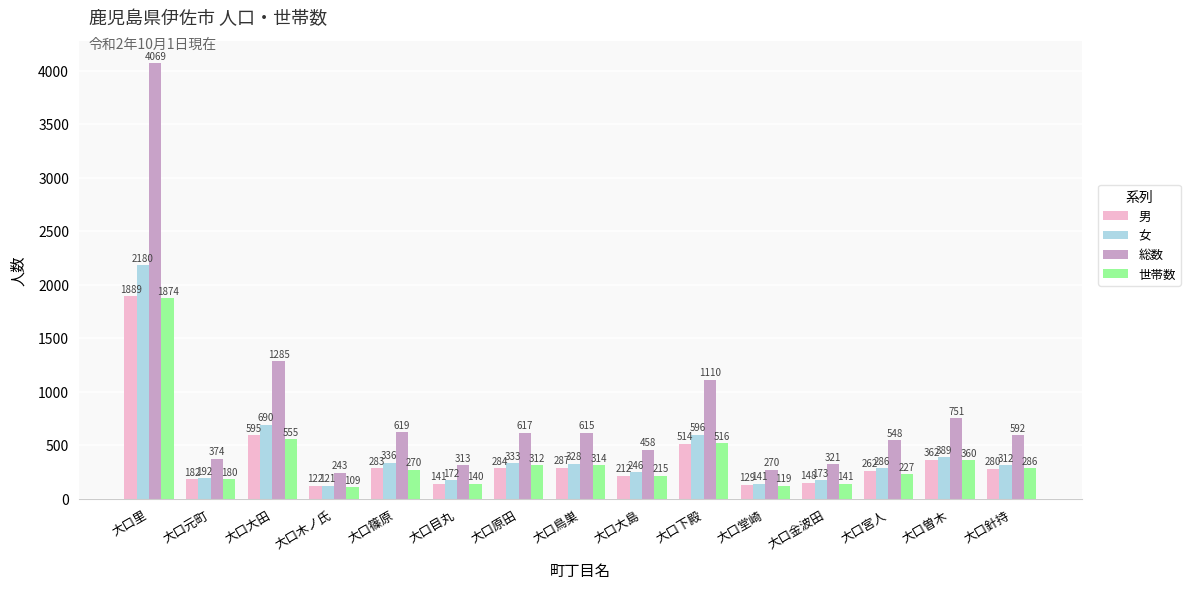

The 世帯数 series shows 3304 at 大口里. True or false?

False